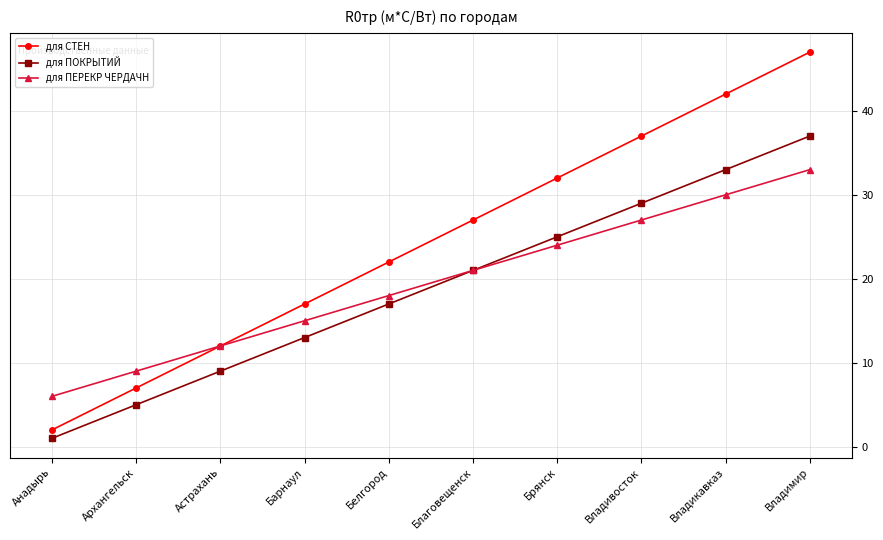

What are all the series names shown in the legend?

для СТЕН, для ПОКРЫТИЙ, для ПЕРЕКР ЧЕРДАЧН